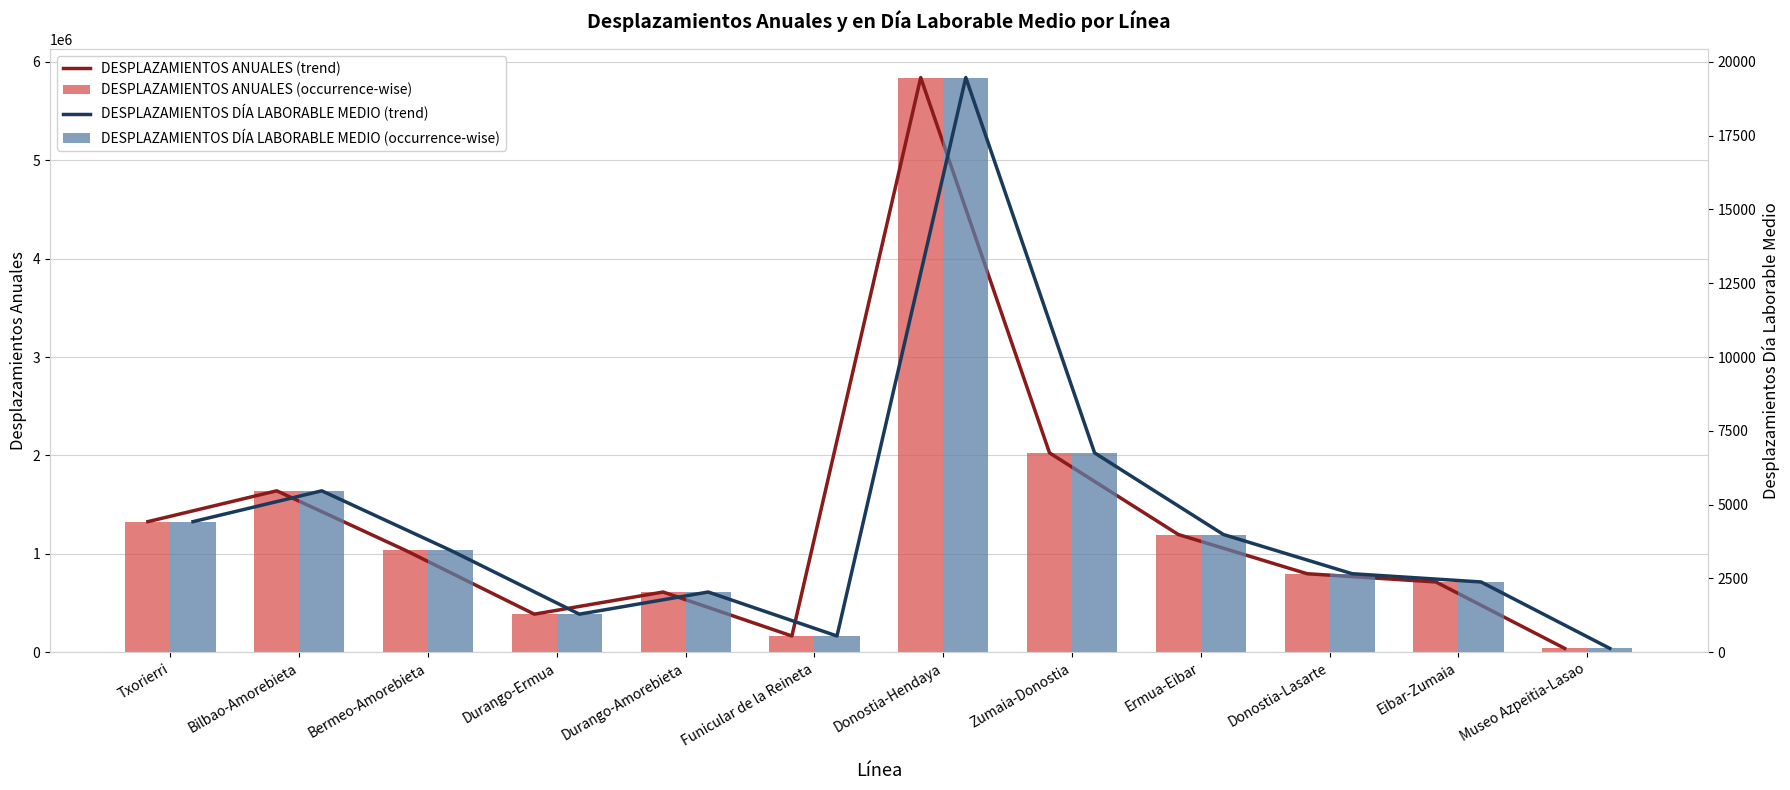

Reading left to right, transcribe all the data shown in this chart.

DESPLAZAMIENTOS ANUALES (trend): 1327354.3	1640543.2	1035617.1	387133.2	612153.8	165412.0	5840026.2	2026020.5	1196642.0	798096.3	714412.0	39522.0
DESPLAZAMIENTOS ANUALES (occurrence-wise): 1327354.3	1640543.2	1035617.1	387133.2	612153.8	165412.0	5840026.2	2026020.5	1196642.0	798096.3	714412.0	39522.0
DESPLAZAMIENTOS DÍA LABORABLE MEDIO (trend): 4424.5	5468.5	3452.1	1290.4	2040.5	551.4	19466.8	6753.4	3988.8	2660.3	2381.4	131.7
DESPLAZAMIENTOS DÍA LABORABLE MEDIO (occurrence-wise): 4424.5	5468.5	3452.1	1290.4	2040.5	551.4	19466.8	6753.4	3988.8	2660.3	2381.4	131.7